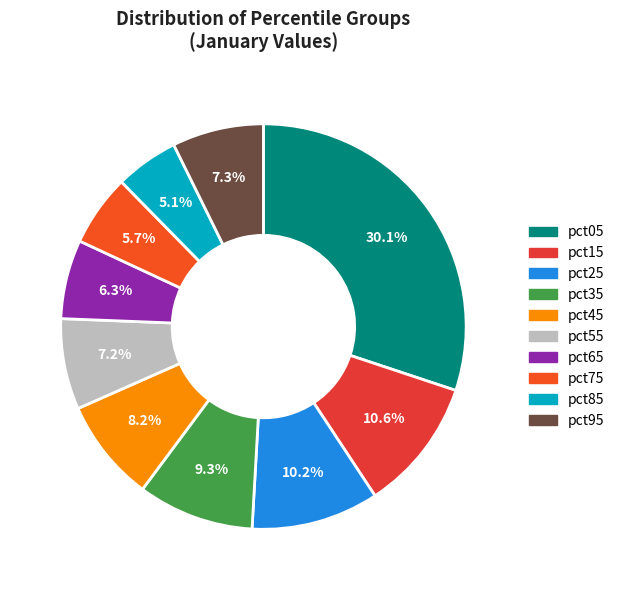

Do pct35 and pct15 together represent more than half of the pie?

No